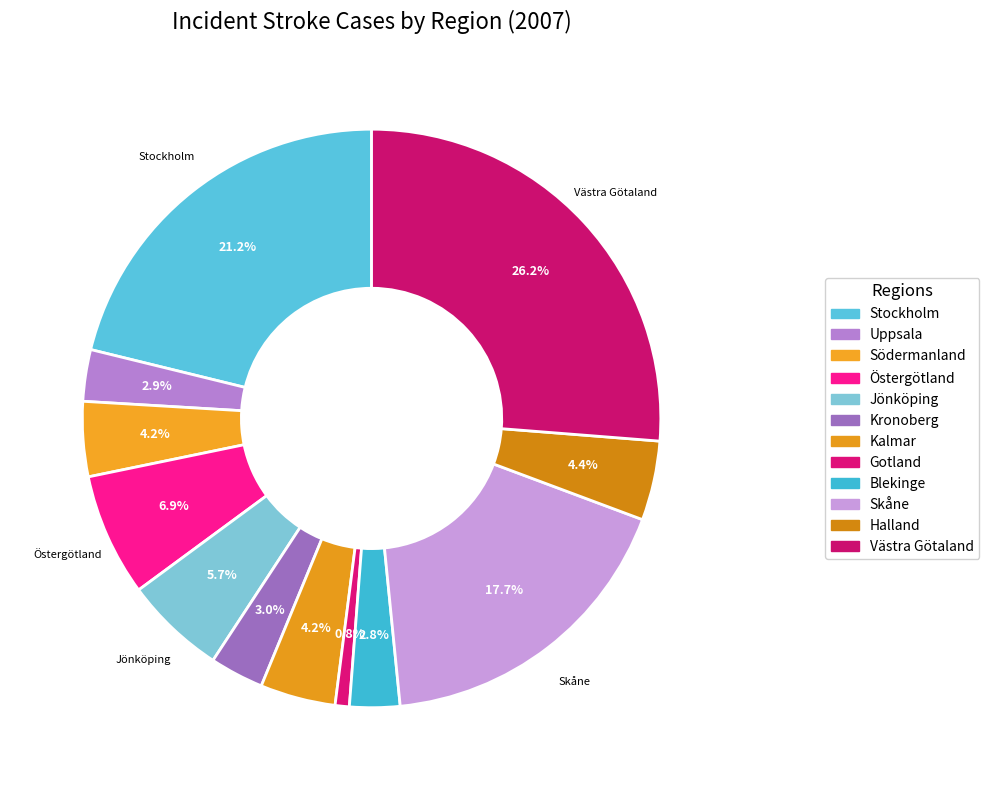

How many slices are in this pie chart?

12